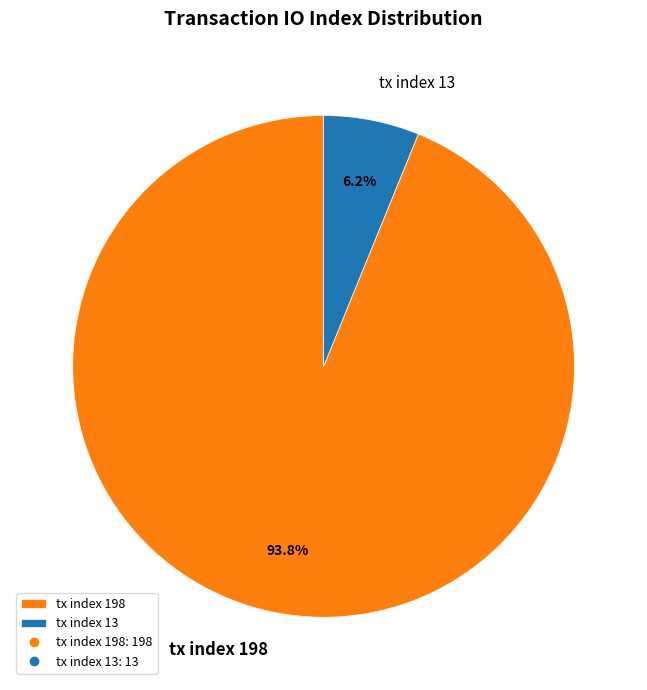

How much of the chart is everything except tx index 198?

6.2%